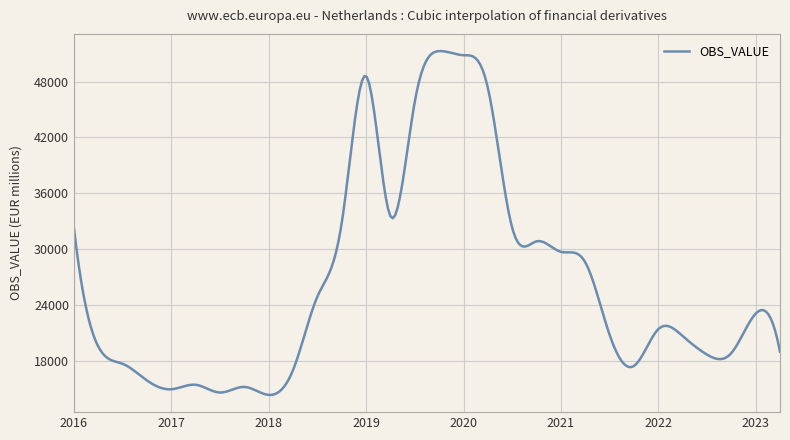

What is the smallest value displayed?

14329.0